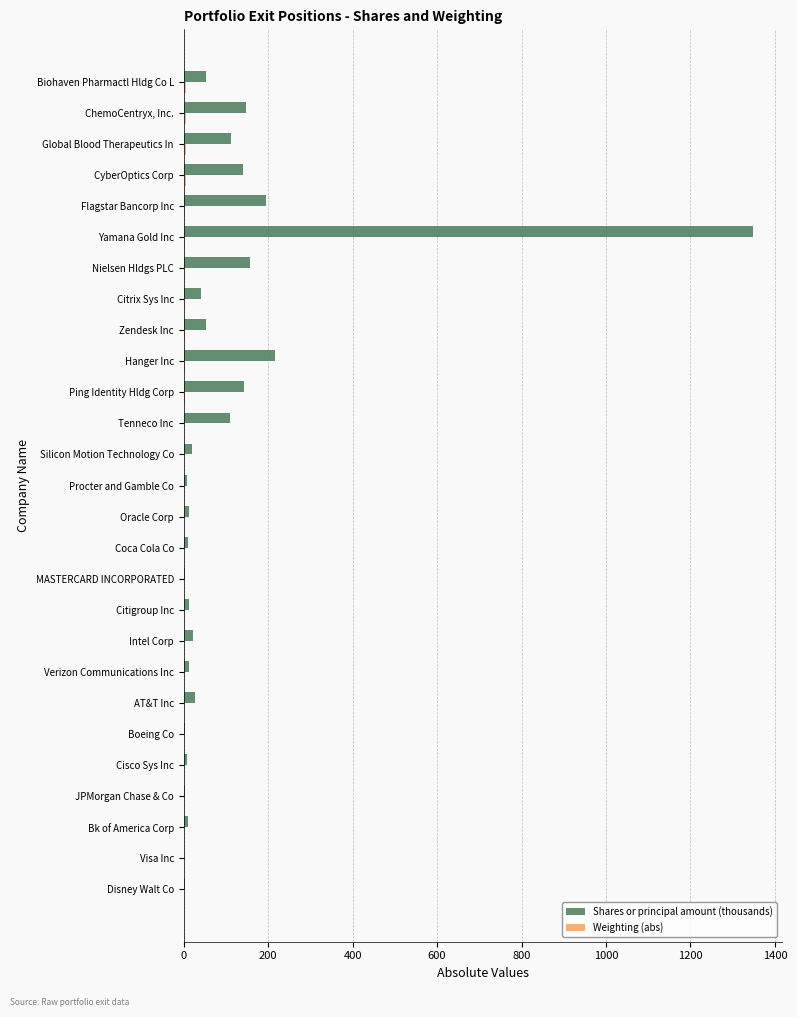

What is the average value of the Shares or principal amount (thousands) series?

106.5